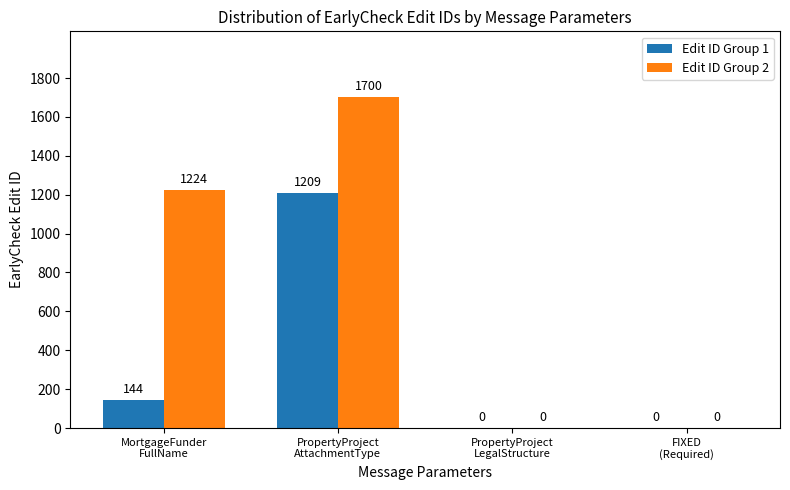

How many Edit ID Group 2 values are between 0 and 1700?

4